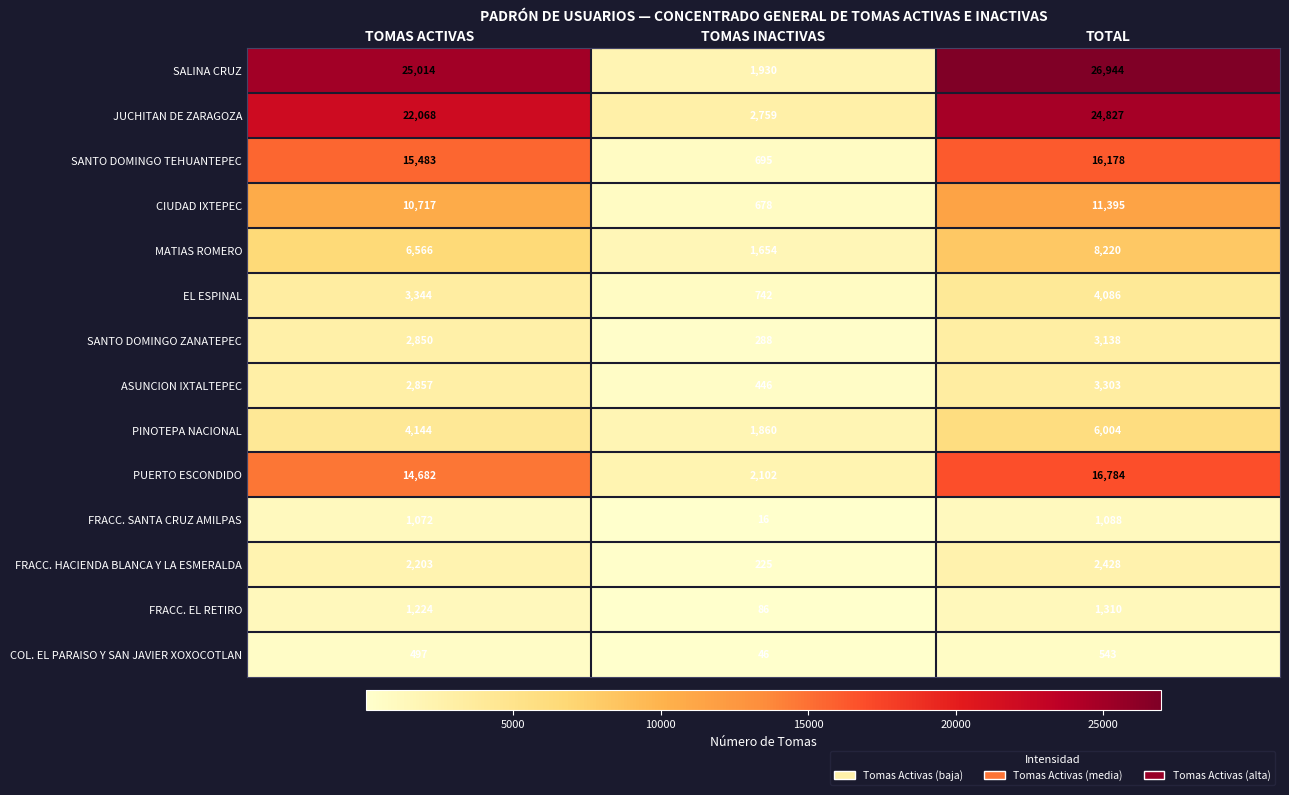

What is the total value across all series at TOMAS INACTIVAS?

13527